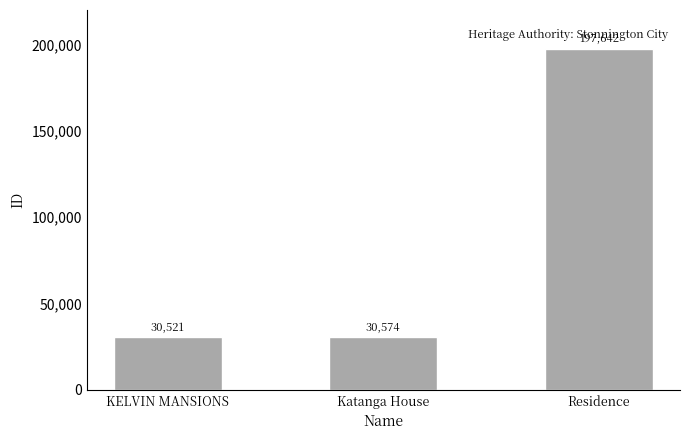

Reading left to right, what are all the values shown in this chart?

KELVIN MANSIONS=30521	Katanga House=30574	Residence=197642